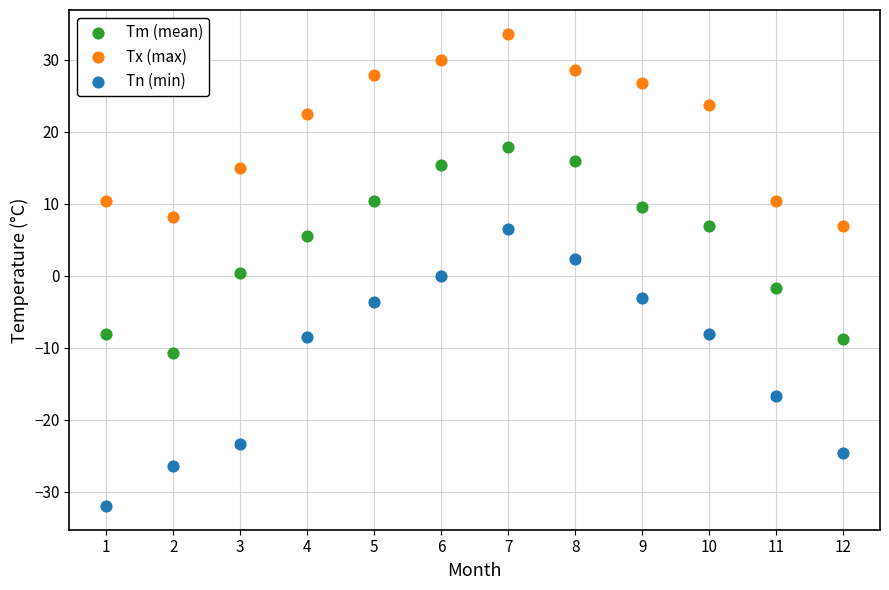

In the Tn (min) series, what Y value is closest to -12?

-8.5